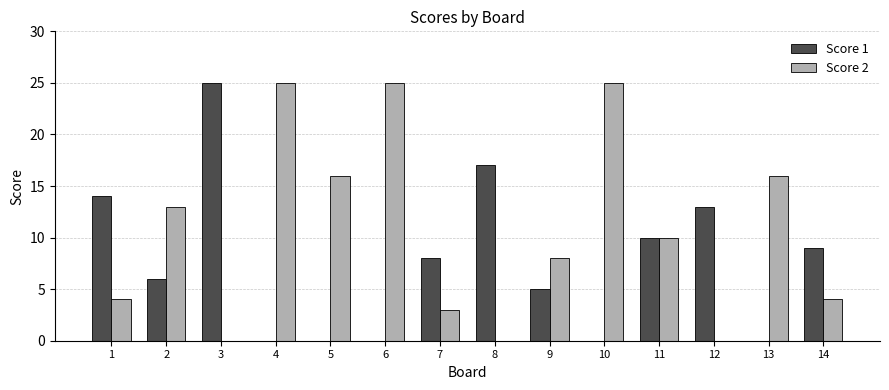

At which label is Score 1 closest to 12?

12